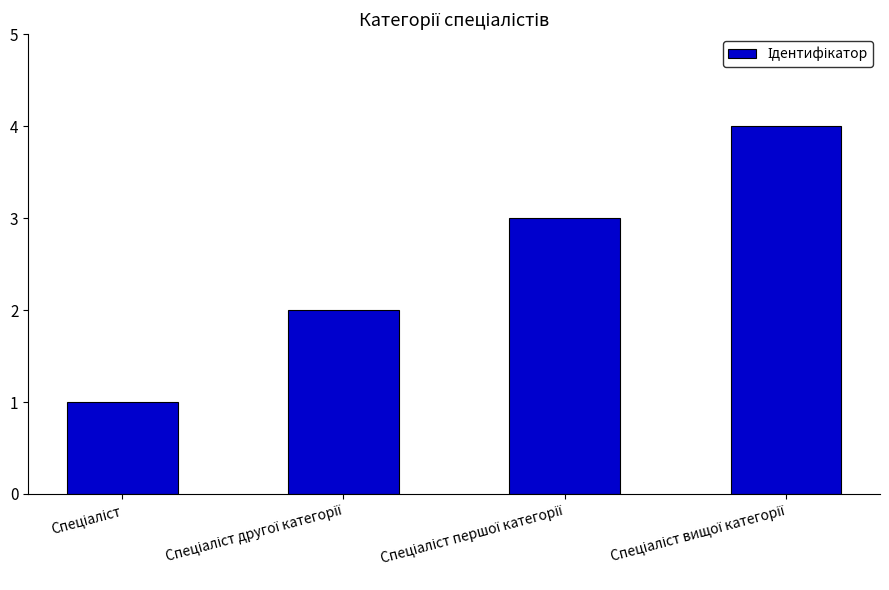

Are the bars grouped side by side (vs. stacked)?

No